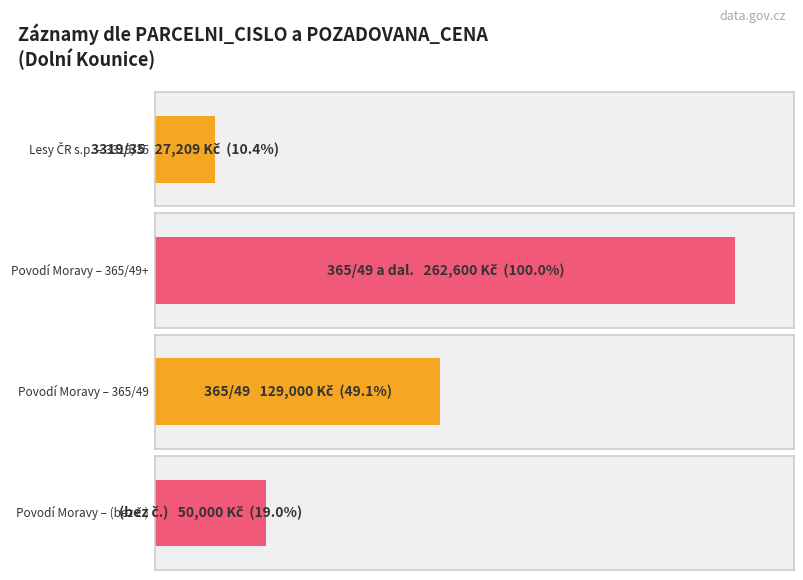

Approximately how many times larger is the value at 3319/35 compared to ?

0.5